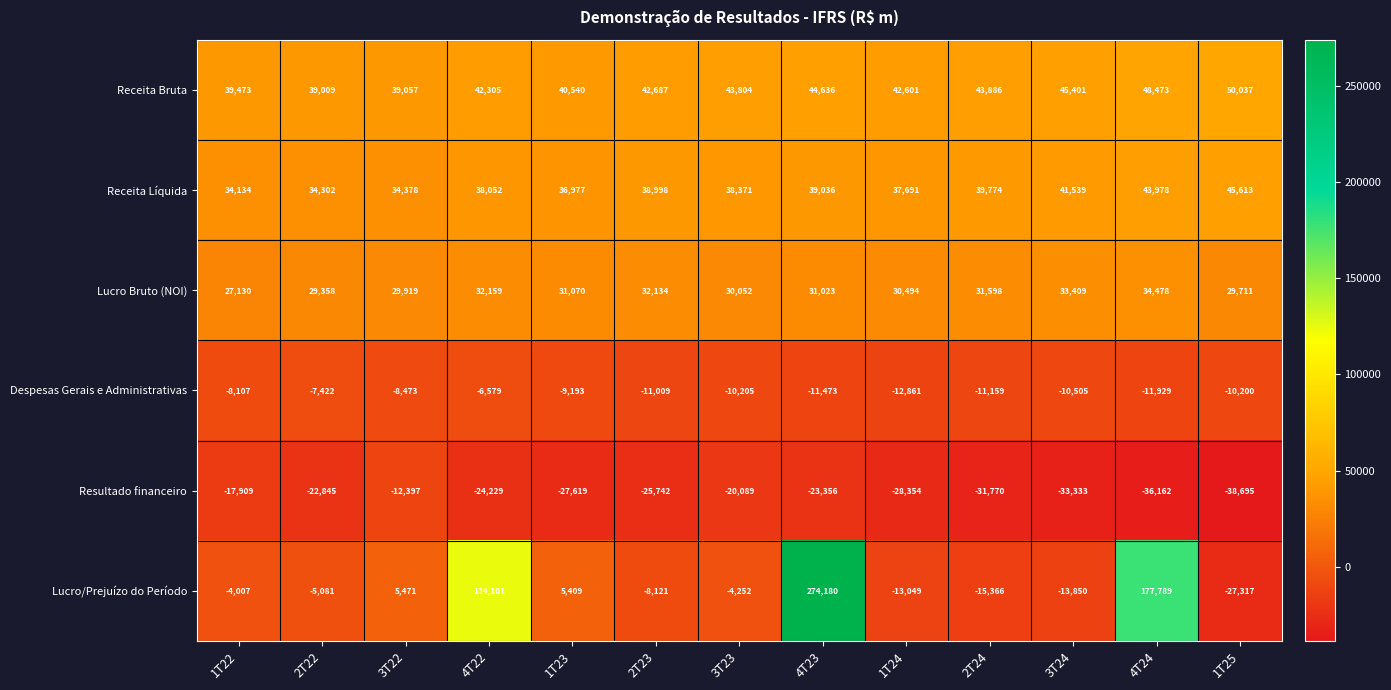

How many series are shown in this chart?

6